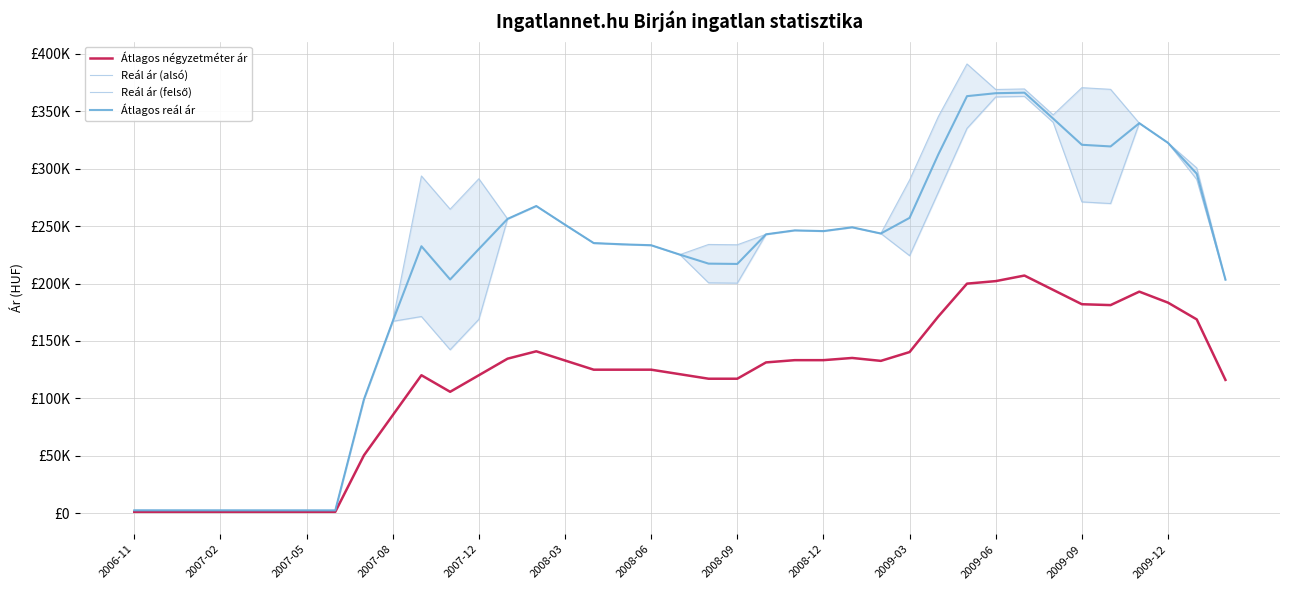

What is the value of the Átlagos négyzetméter ár point at the 24th from the left?

133296